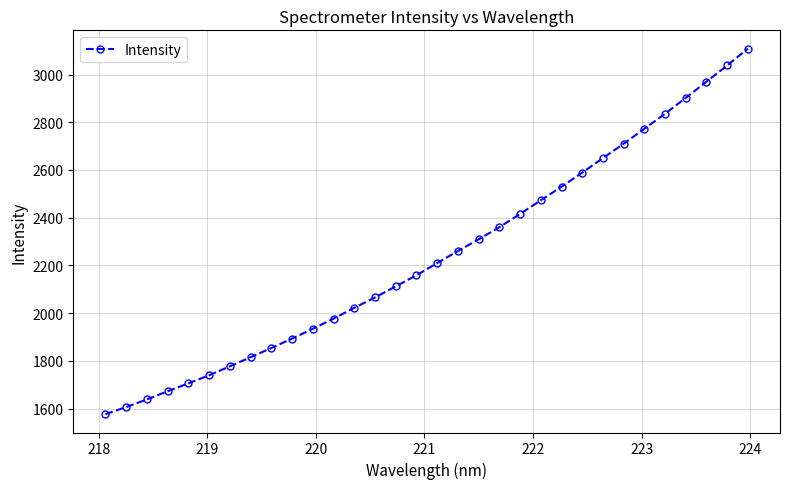

What is the sum of all values?

71677.1